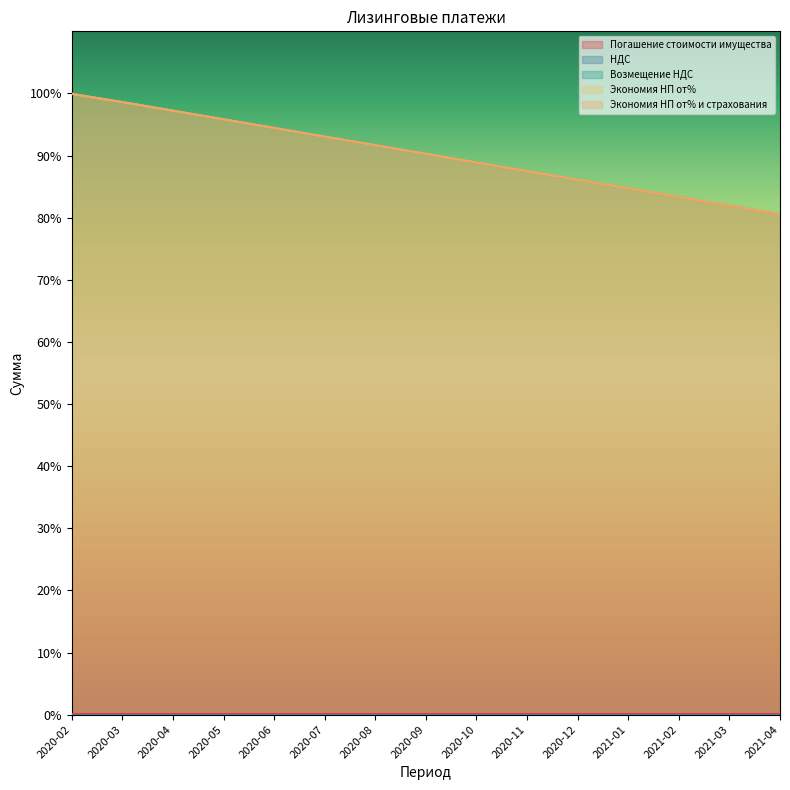

At which label does Экономия НП от% и страхования first exceed 90?

2020-02